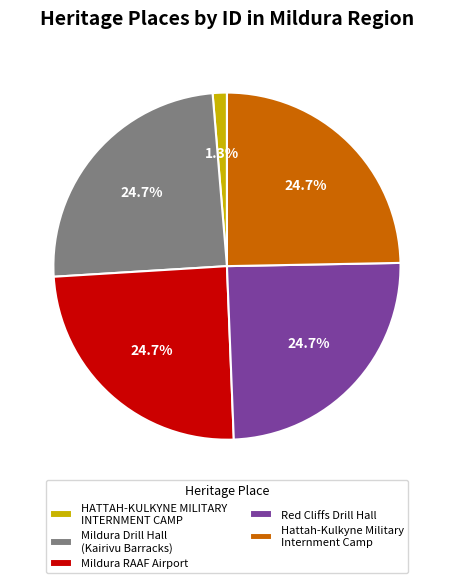

What percentage is NOT represented by Hattah-Kulkyne Military Internment Camp?

75.3%